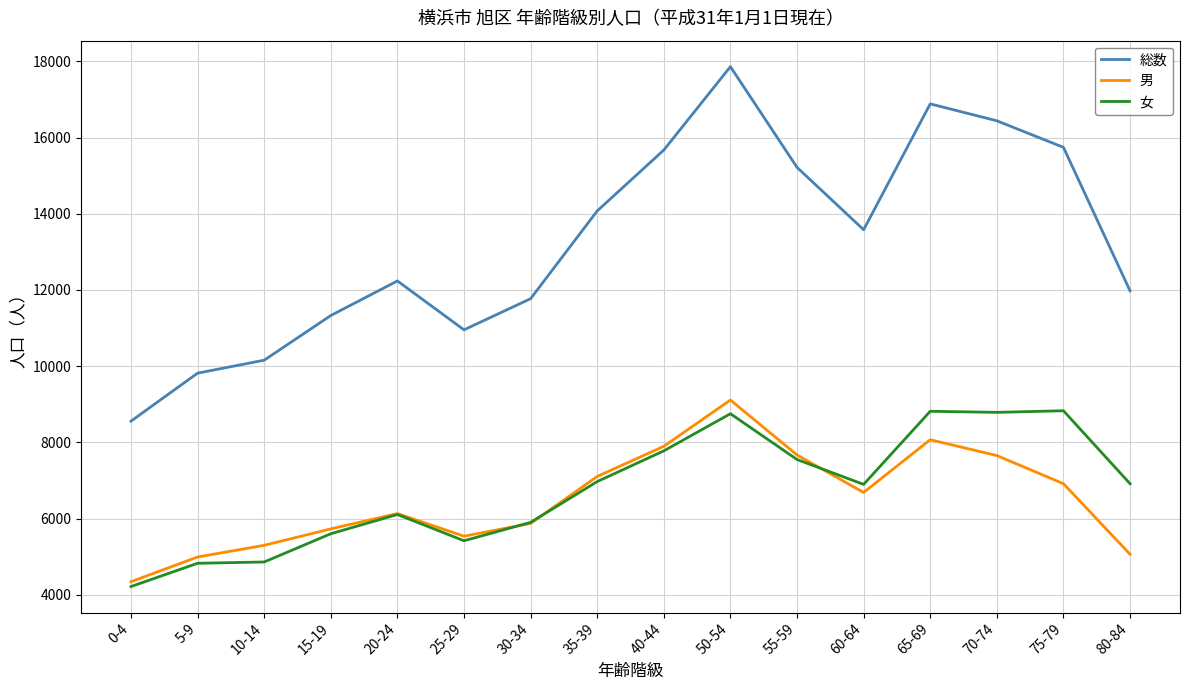

Which series changed the most between 15-19 and 20-24?

総数